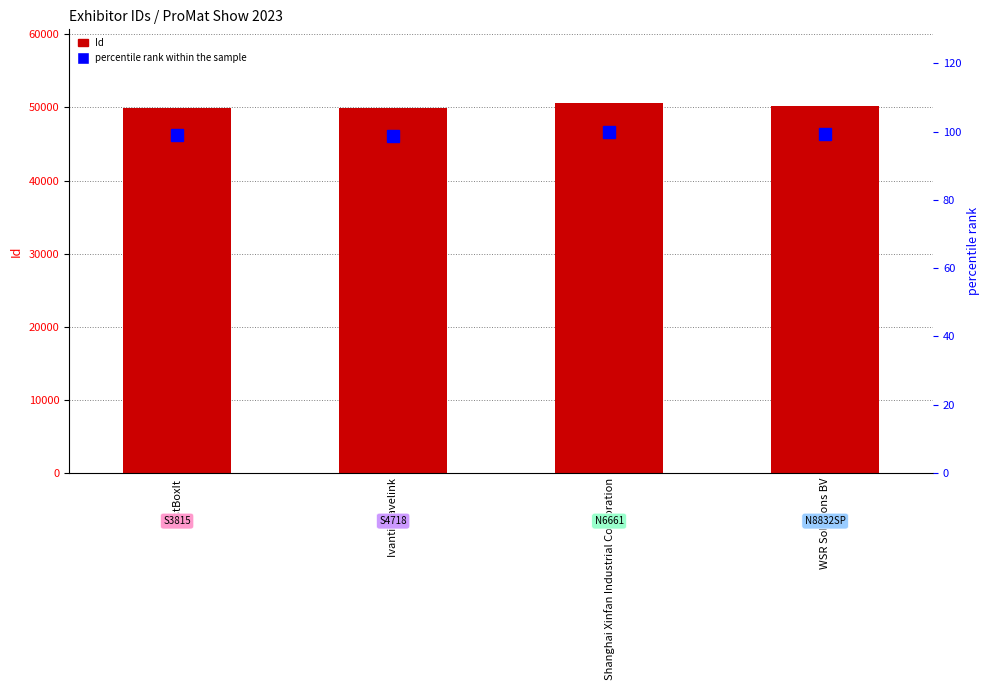

Does the chart contain any negative values?

No